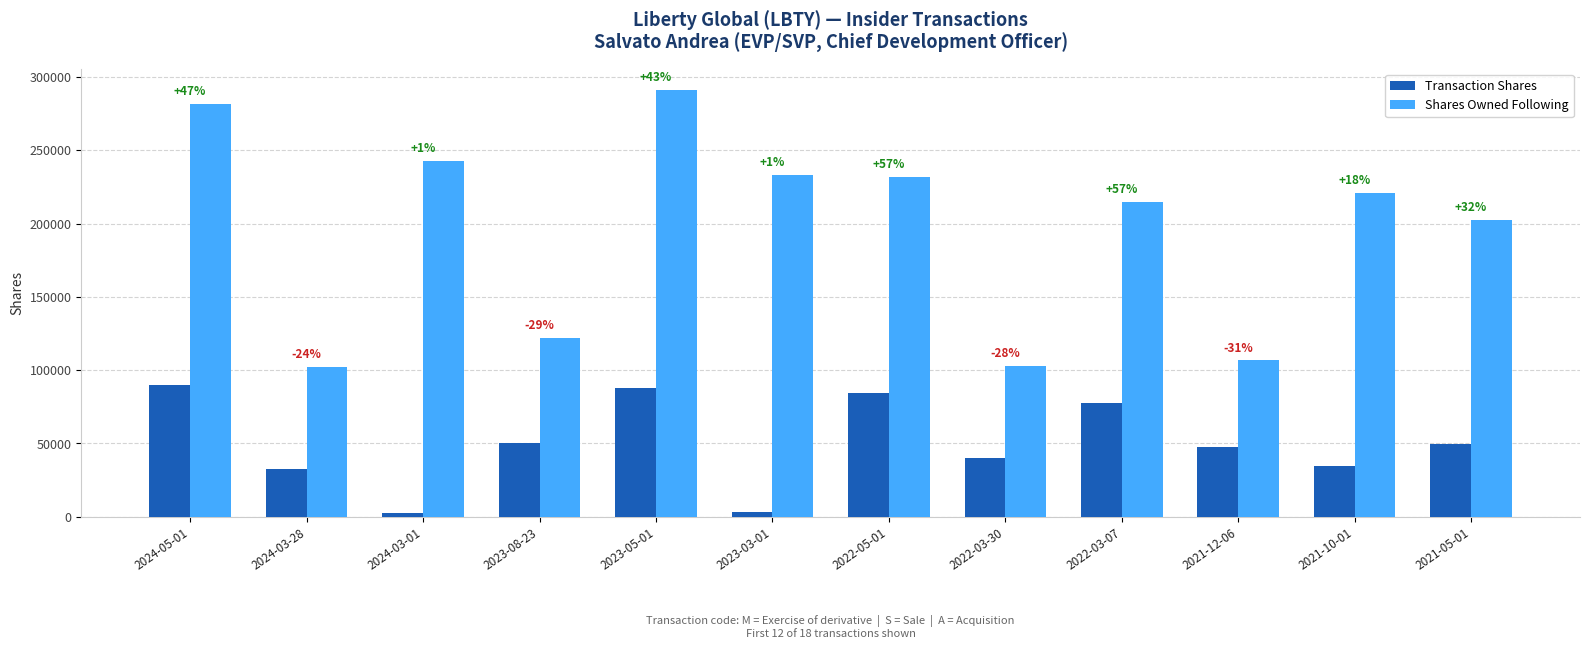

How many bars are there in each group?

2